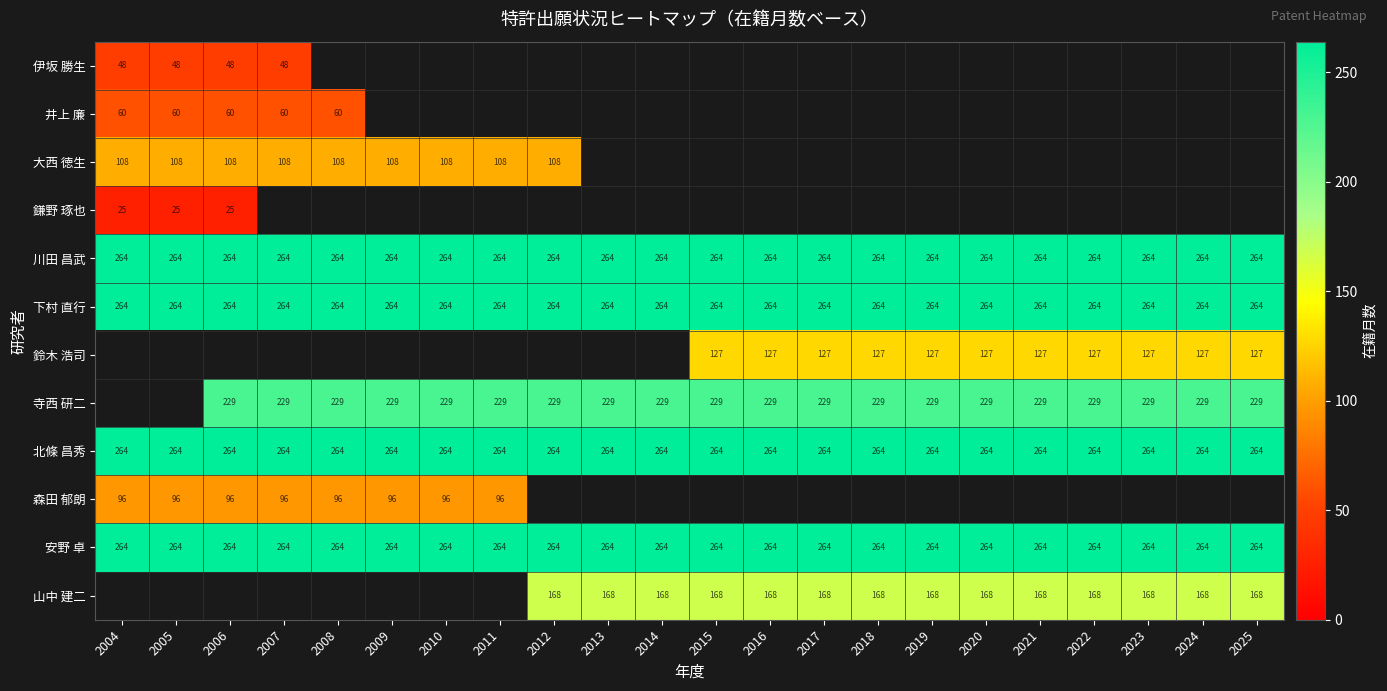

How many data points does each series have?

22